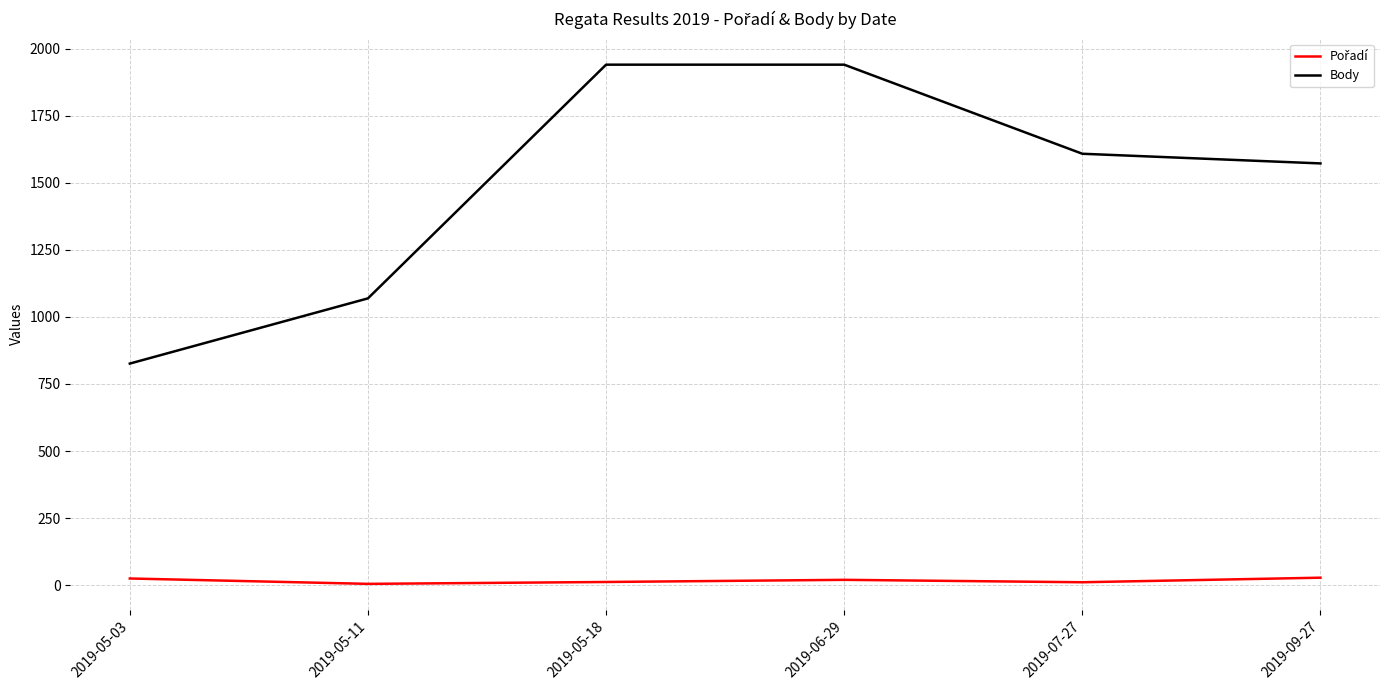

What is the maximum value shown in the chart?

1940